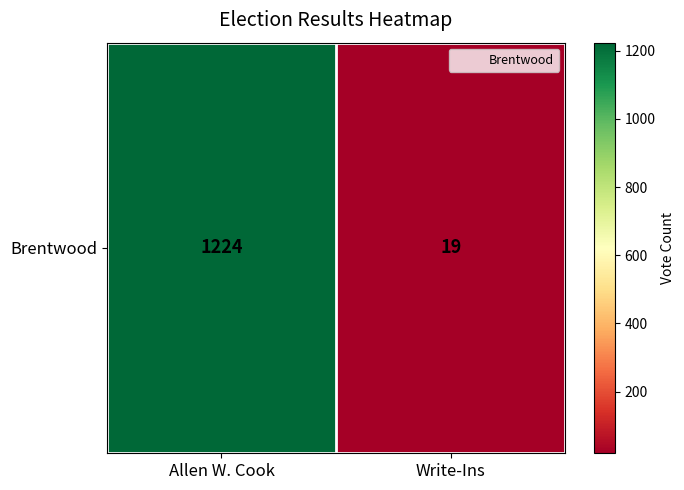

The chart shows a value of 1224 at Allen W. Cook. True or false?

True